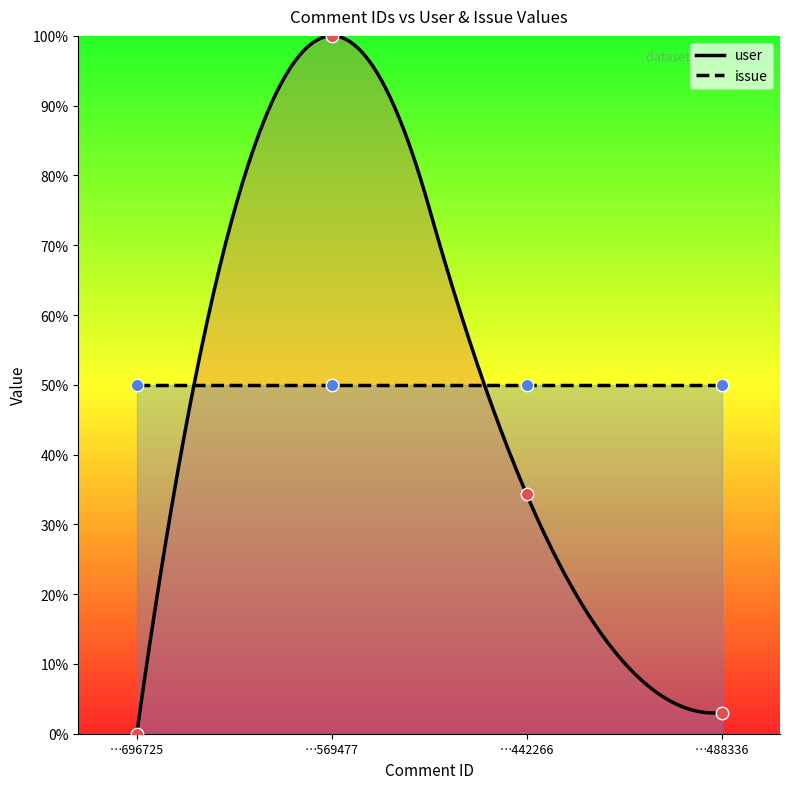

Between …569477 and …442266, which is larger?

…569477